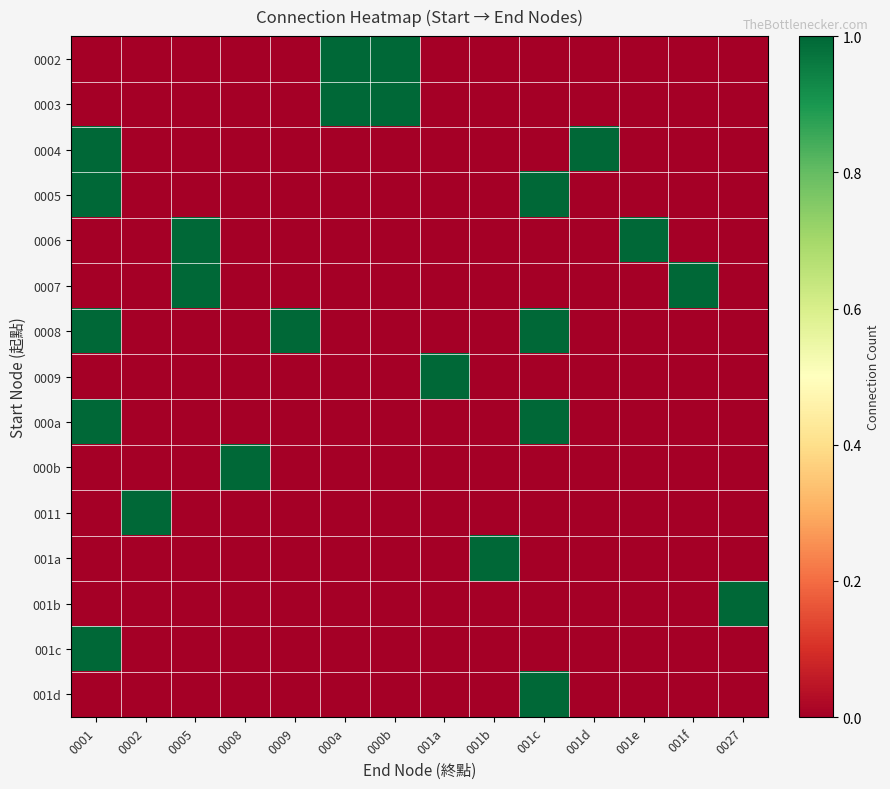

At which category is the sum across all series the highest?

0001